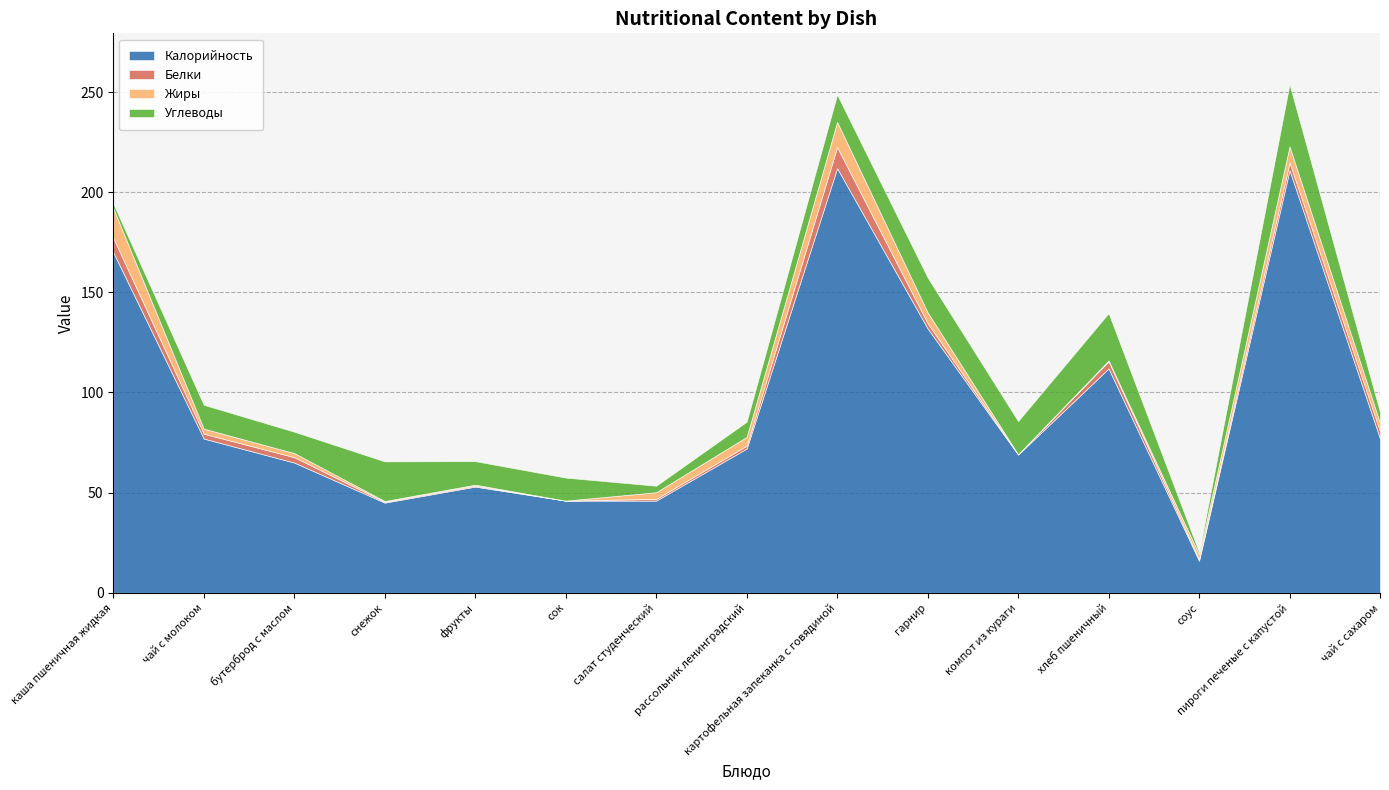

Reading left to right, list all the values displayed in this chart.

Калорийность: каша пшеничная жидкая=170.0	чай с молоком=77.0	бутерброд с маслом=65.0	снежок=45.0	фрукты=53.0	сок=46.0	салат студенческий=46.0	рассольник ленинградский=72.0	картофельная запеканка с говядиной=212.0	гарнир=132.0	компот из кураги=69.0	хлеб пшеничный=112.0	соус=16.0	пироги печеные с капустой=211.0	чай с сахаром=77.0
Белки: каша пшеничная жидкая=7.2	чай с молоком=2.4	бутерброд с маслом=2.7	снежок=0.4	фрукты=0.5	сок=0.0	салат студенческий=0.9	рассольник ленинградский=1.4	картофельная запеканка с говядиной=10.5	гарнир=2.6	компот из кураги=0.1	хлеб пшеничный=3.6	соус=0.7	пироги печеные с капустой=3.8	чай с сахаром=3.6
Жиры: каша пшеничная жидкая=14.9	чай с молоком=2.5	бутерброд с маслом=2.0	снежок=0.4	фрукты=0.5	сок=0.0	салат студенческий=3.3	рассольник ленинградский=4.4	картофельная запеканка с говядиной=12.6	гарнир=5.5	компот из кураги=0.0	хлеб пшеничный=0.4	соус=2.5	пироги печеные с капустой=8.1	чай с сахаром=4.2
Углеводы: каша пшеничная жидкая=2.2	чай с молоком=11.9	бутерброд с маслом=10.7	снежок=19.8	фрукты=11.8	сок=11.5	салат студенческий=3.2	рассольник ленинградский=7.6	картофельная запеканка с говядиной=13.7	гарнир=17.4	компот из кураги=16.6	хлеб пшеничный=23.7	соус=1.1	пироги печеные с капустой=31.0	чай с сахаром=5.3